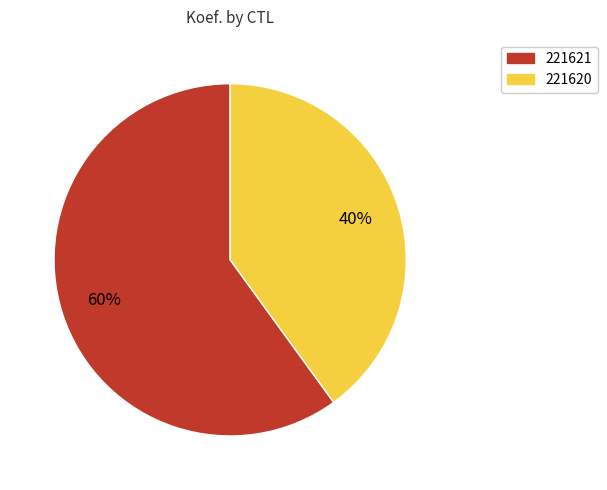

True or false: 221621 accounts for 60% of the total.

True